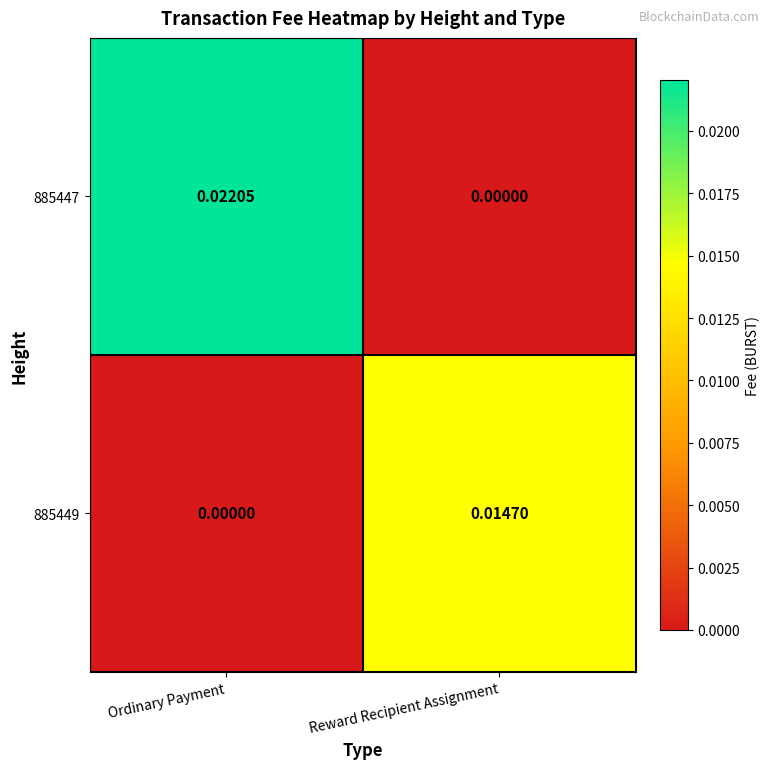

Which category has the highest value across all series?

Ordinary Payment